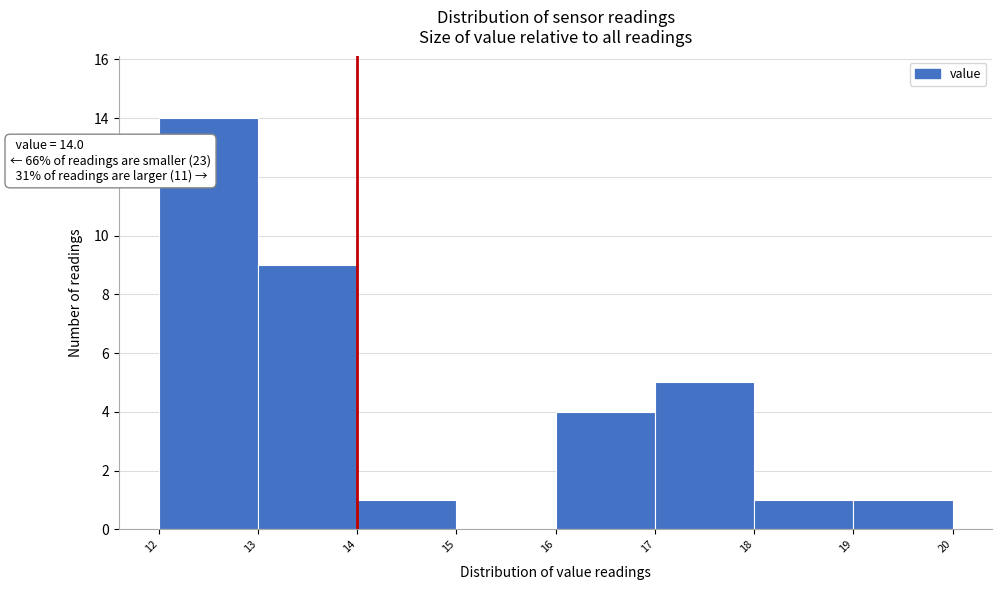

Over which range of the x-axis is the bar tallest?

12 to 13